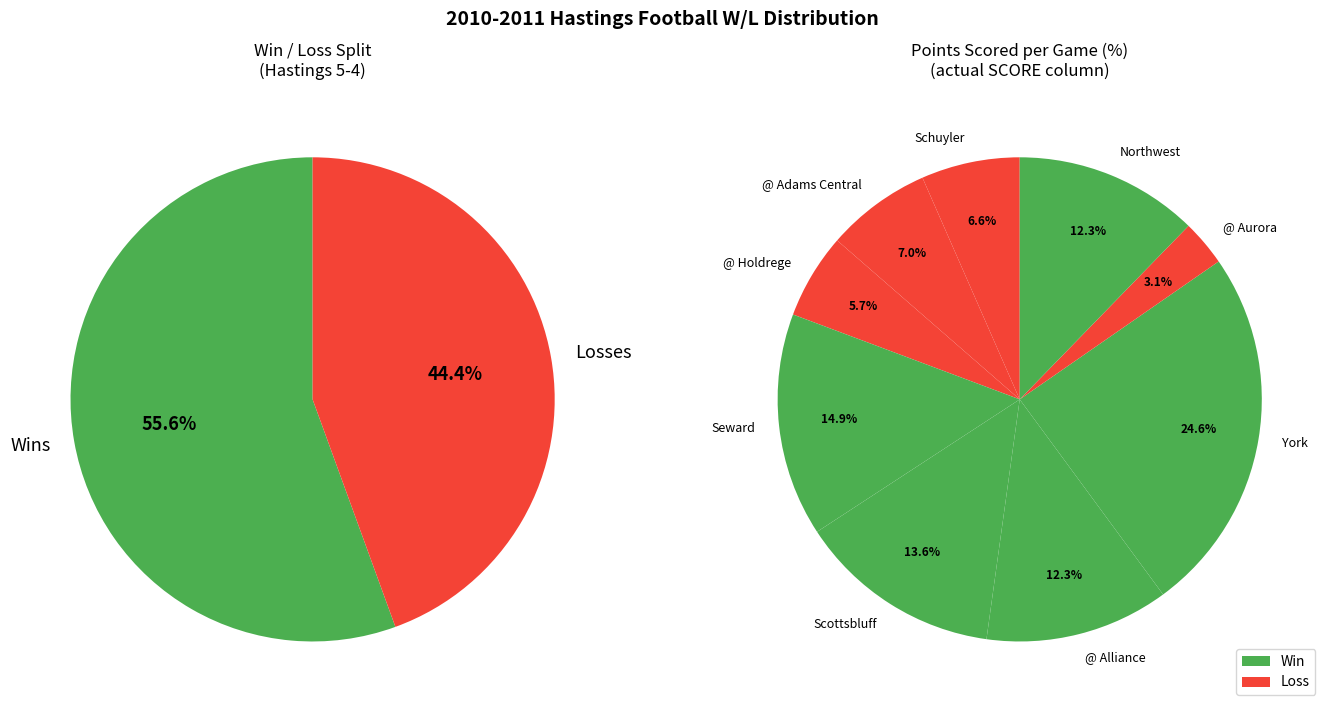

Is it true that @ Holdrege is 8% of the pie?

False